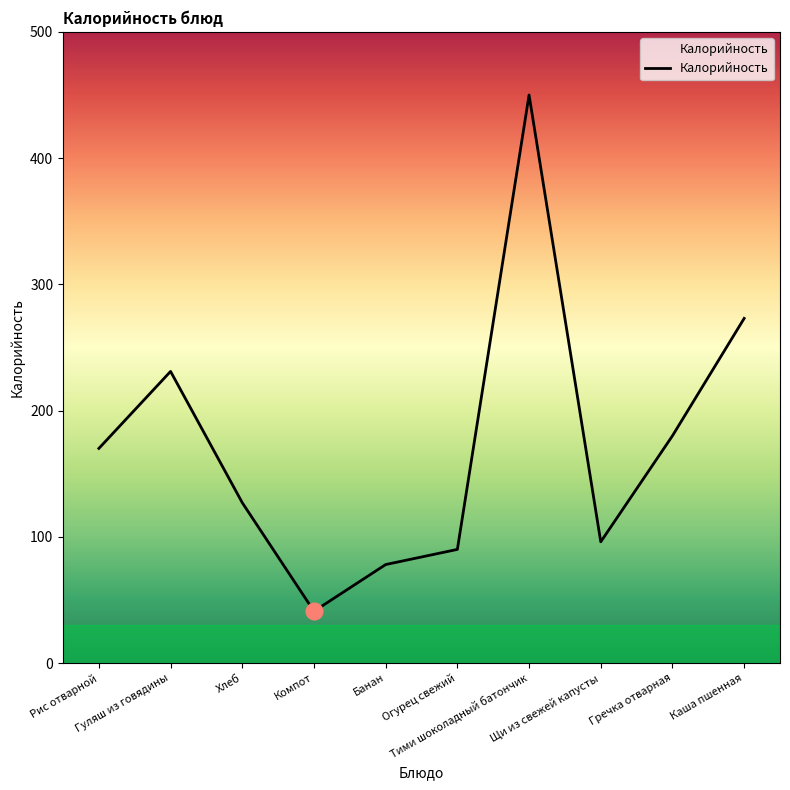

At which category does the chart reach its minimum across all series?

Компот